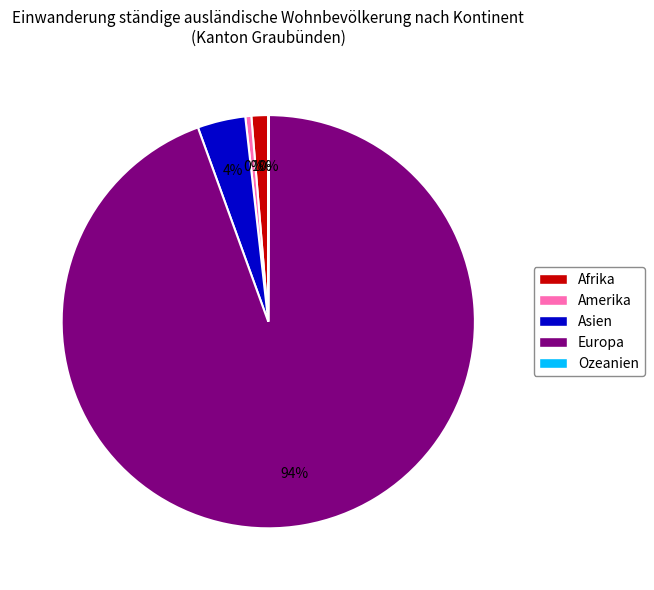

Which category has the biggest portion of the pie?

Europa